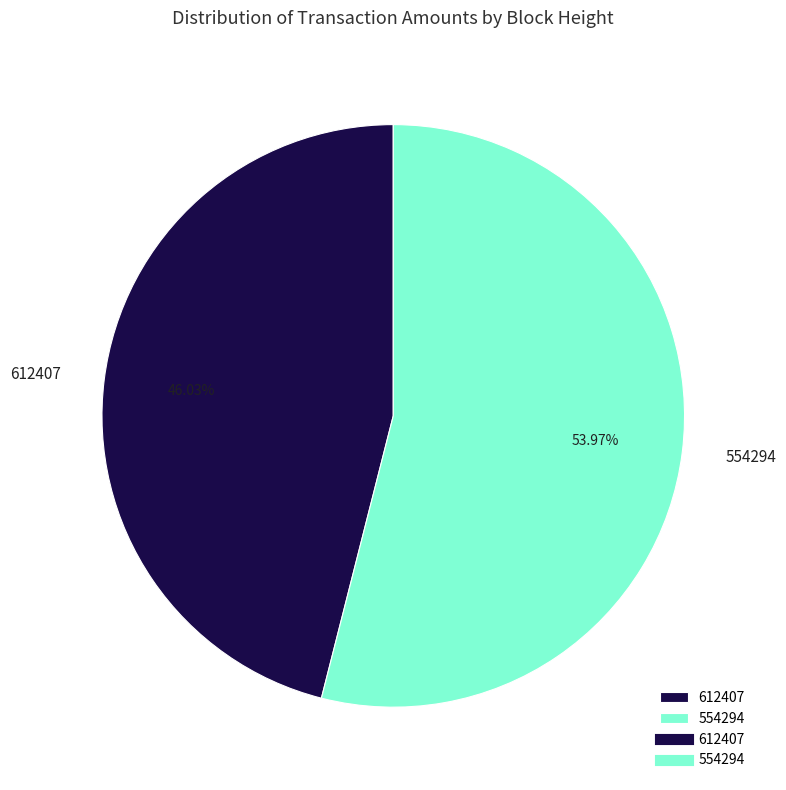

To the nearest percent, what is the average slice percentage?

50%